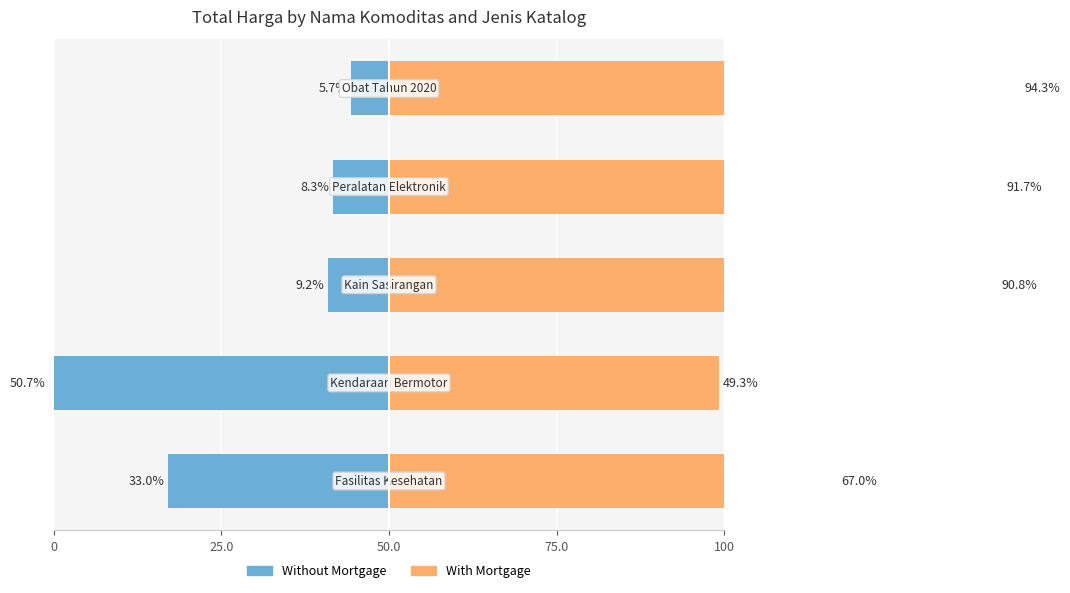

List the series in order of their overall mean, highest first.

With Mortgage, Without Mortgage